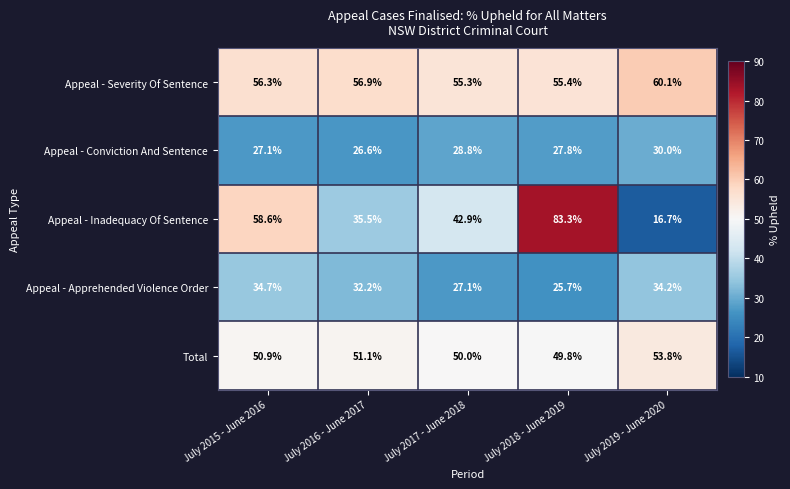

What is the total value across all series at July 2017 - June 2018?

204.1